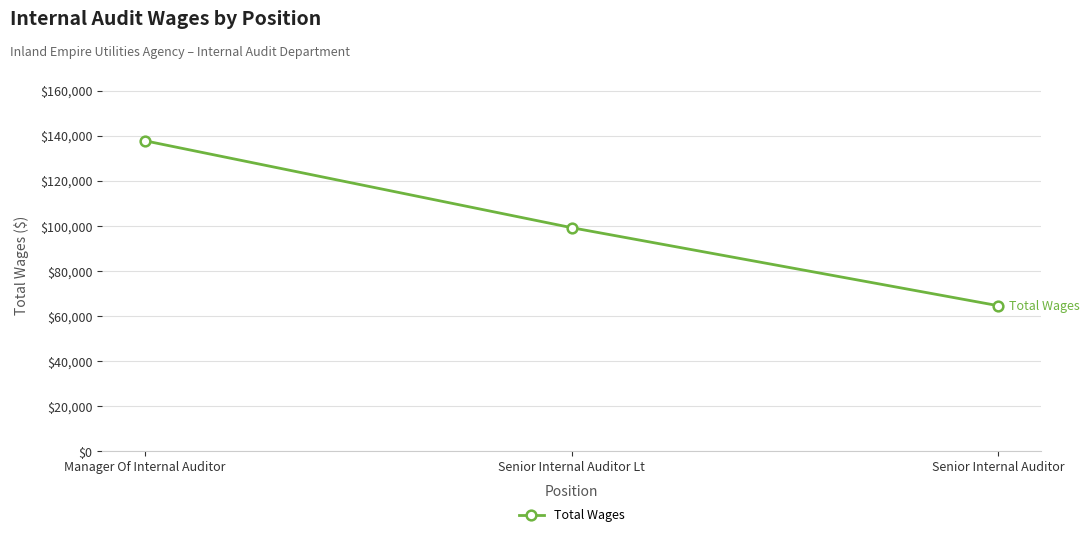

True or false: the data shows 137751 at Manager Of Internal Auditor.

True